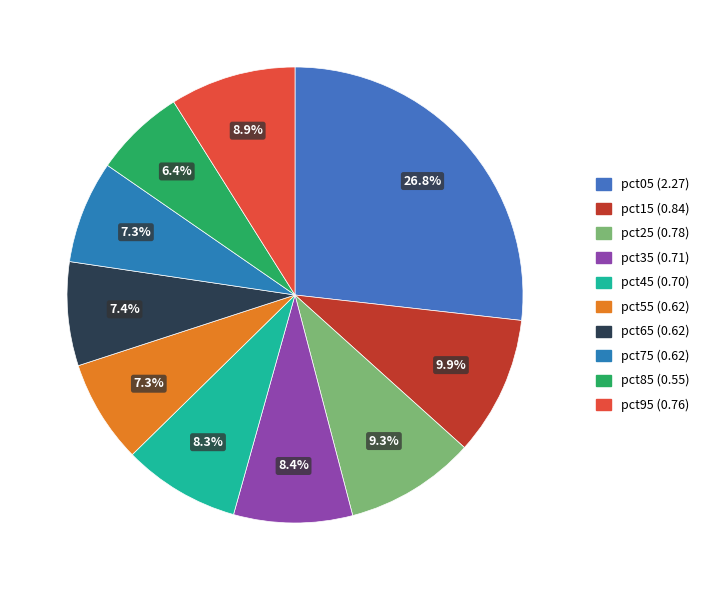

Which slice is the largest?

pct05